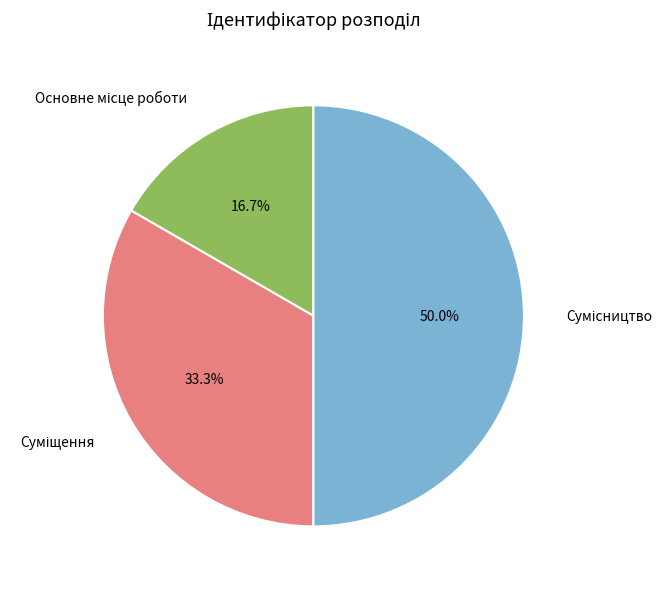

How many slices are in this pie chart?

3